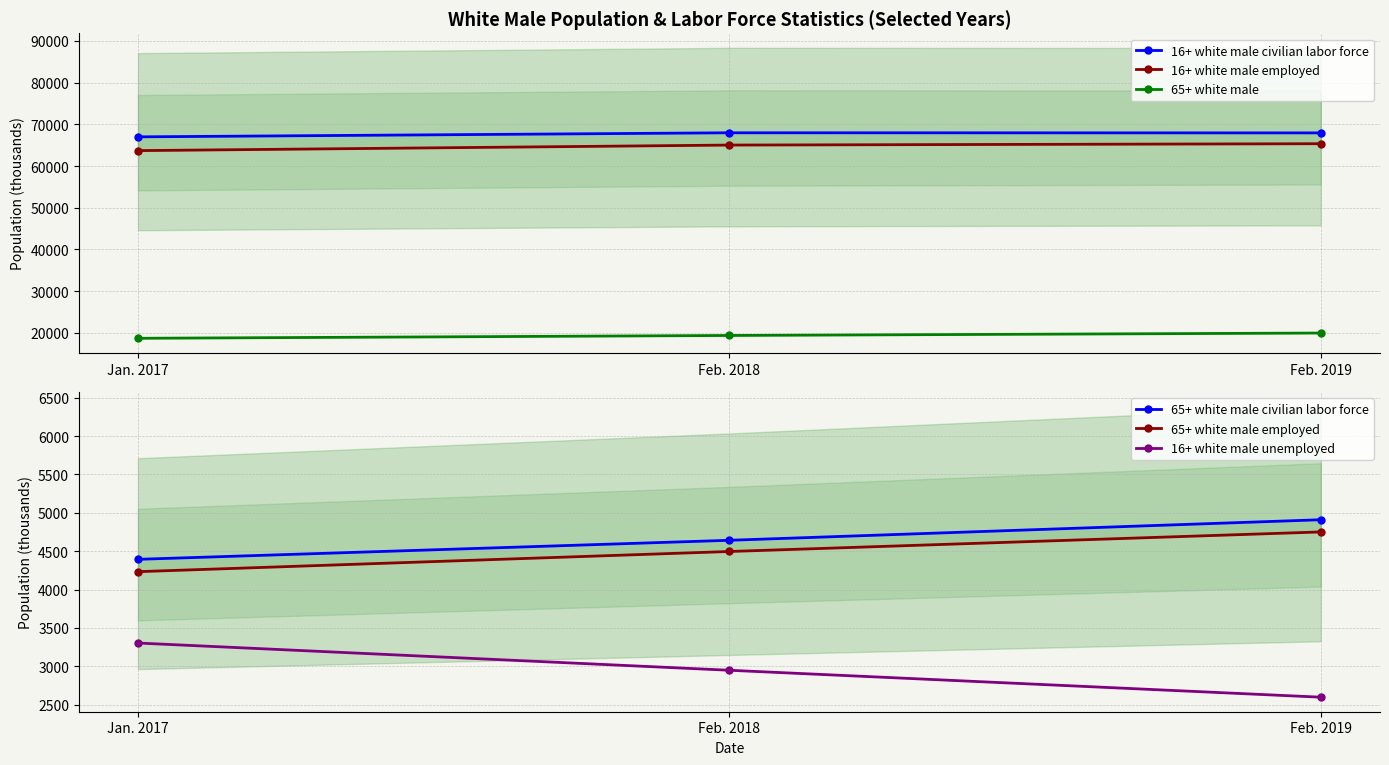

Between Jan. 2017 and Feb. 2019, which series saw the biggest shift?

16+ white male employed